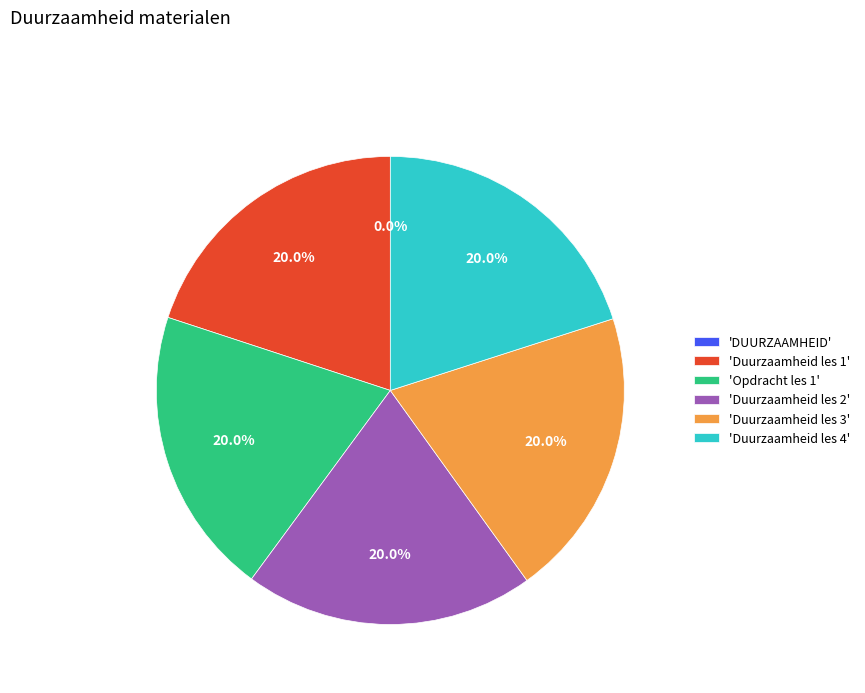

What is the ratio of the value at 'Duurzaamheid les 4' to the value at 'Opdracht les 1'?

1.0